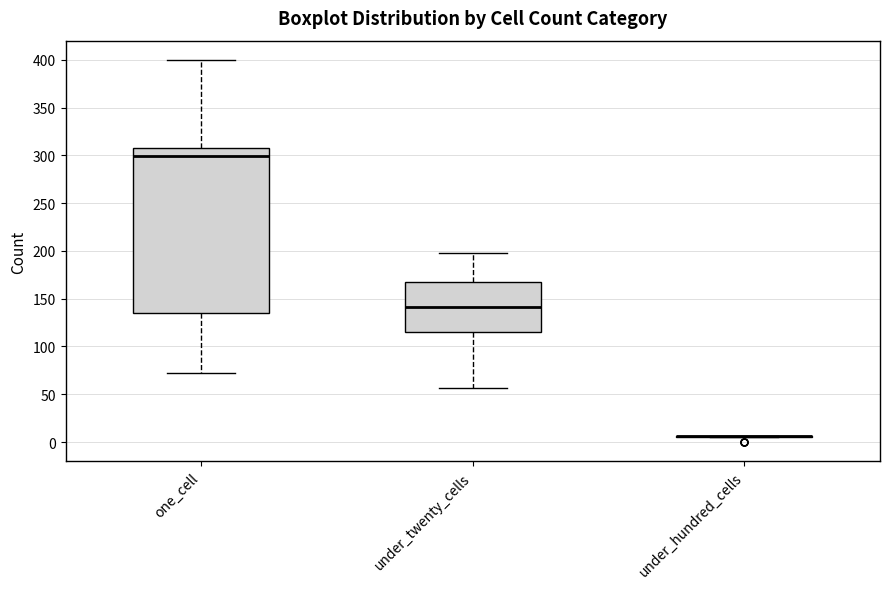

Reading left to right, read every box against the y-axis: the position of its median line, the range the box covers, and the ends of its whiskers. The values are not printed on the chart, so give them approximately, as read against the axis.

one_cell: median 300, box 135 to 310, whiskers 70 to 400
under_twenty_cells: median 140, box 115 to 170, whiskers 55 to 200
under_hundred_cells: box collapsed to a line at 5, whiskers 5 to 5